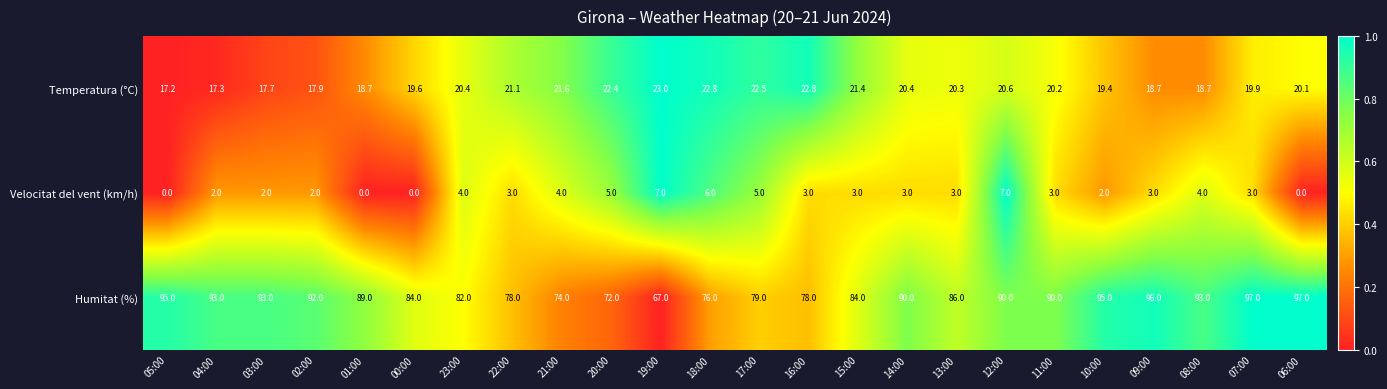

Count the number of categories in the chart.

24